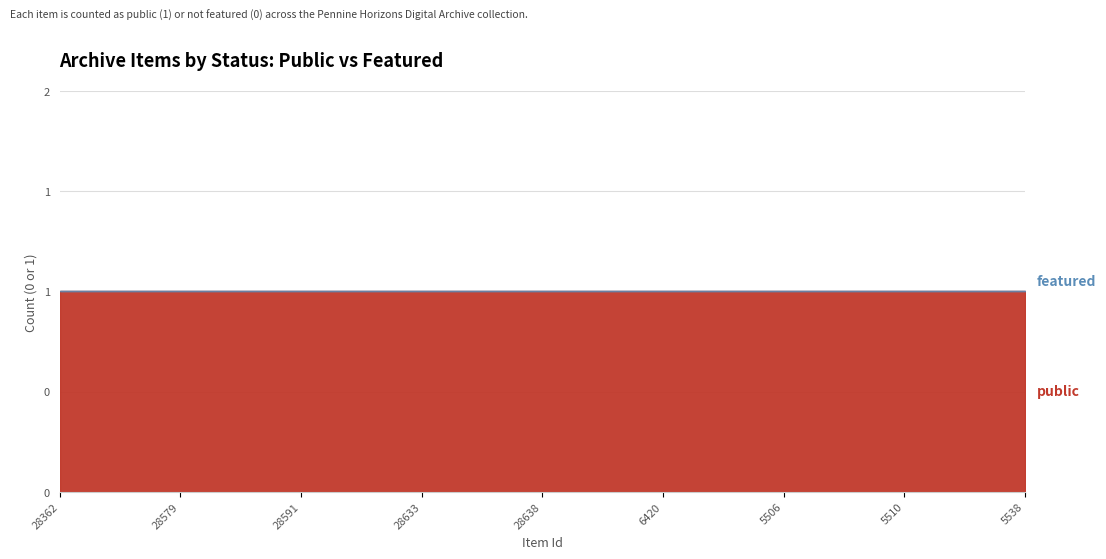

Which series has the widest spread of values?

public